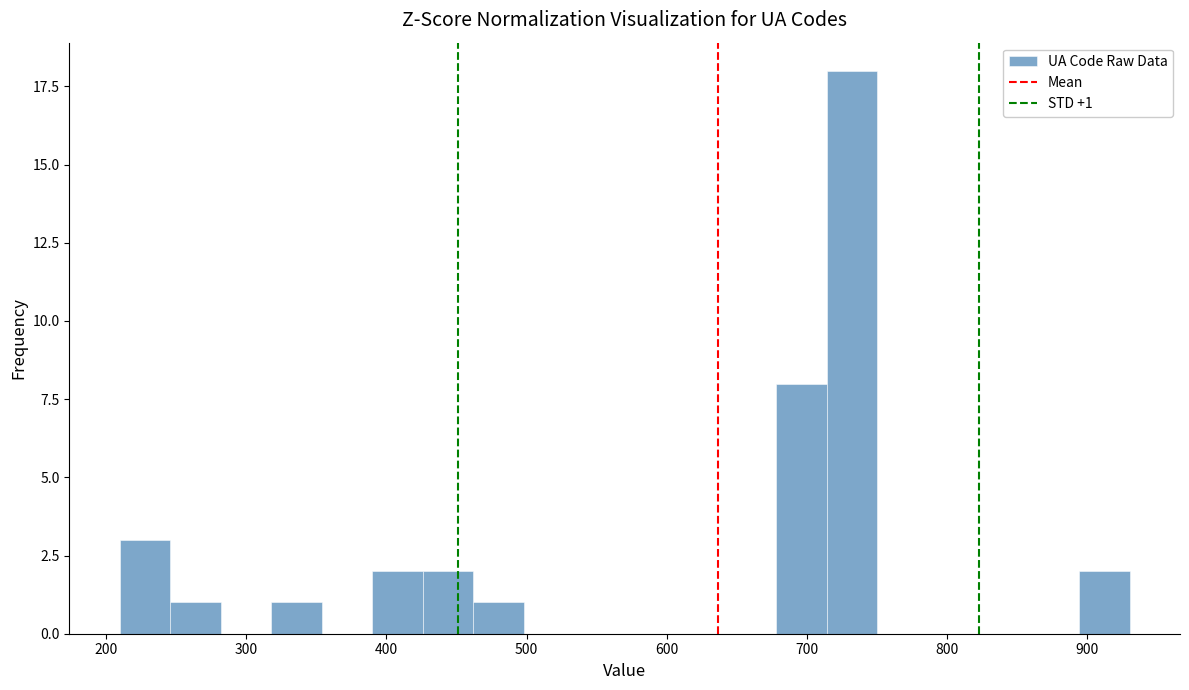

Around what value on the x-axis is the tallest bar? Give the approximate position of its centre, as read against the axis.

730